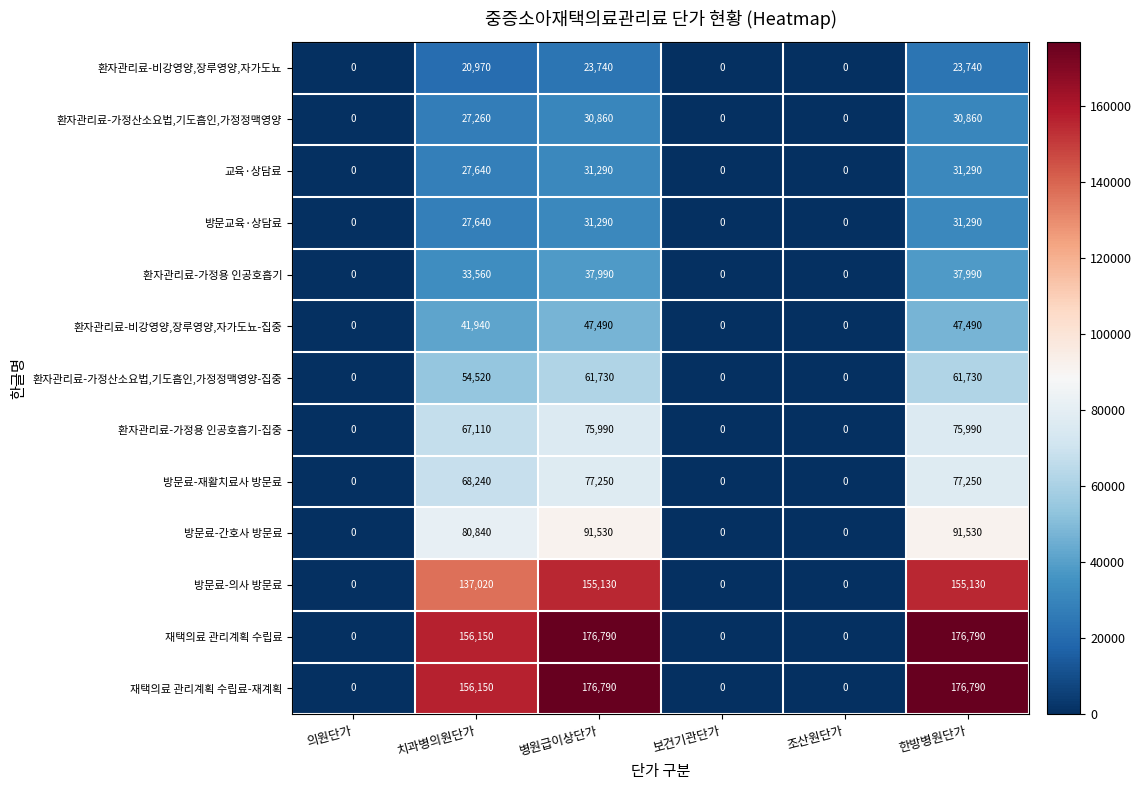

What is the maximum value shown in the chart?

176790